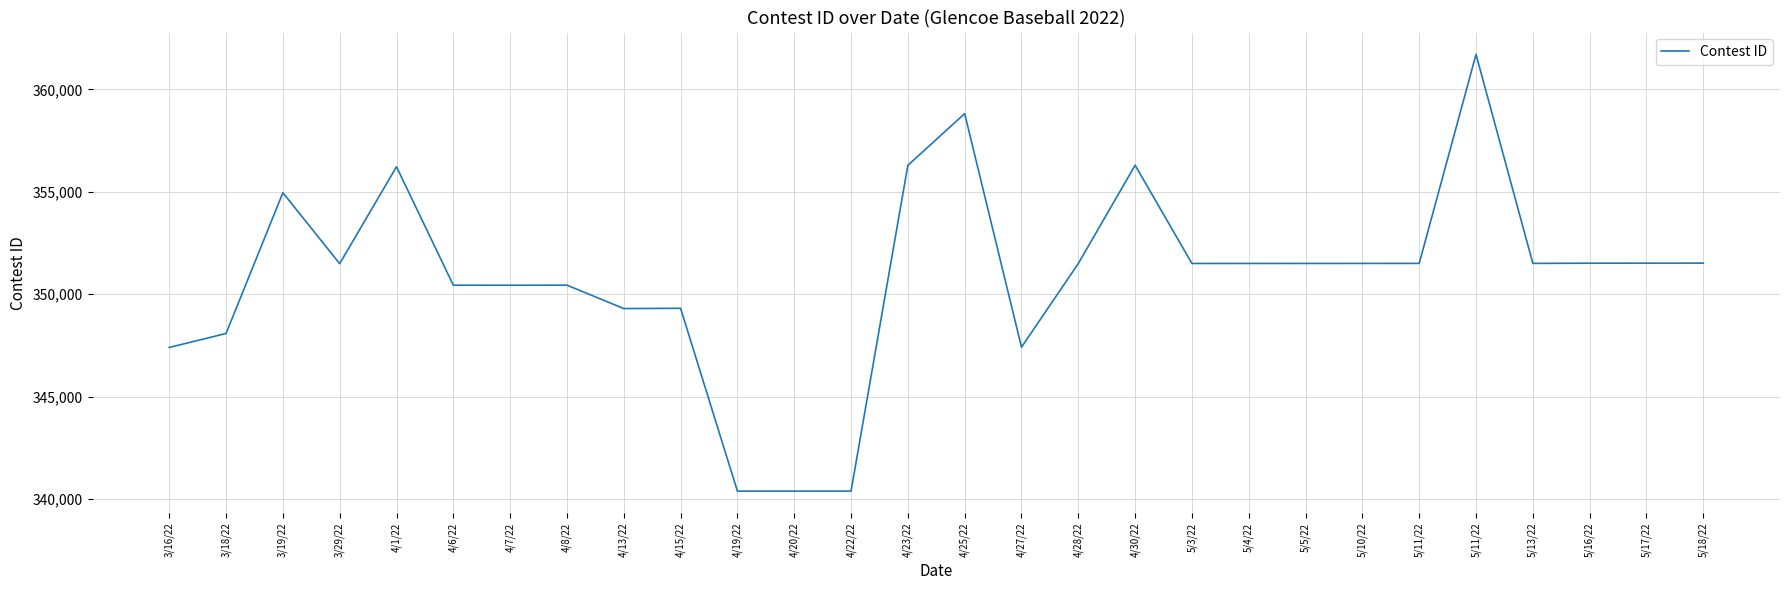

What is the ratio of the value at 5/10/22 to the value at 5/18/22?

1.0